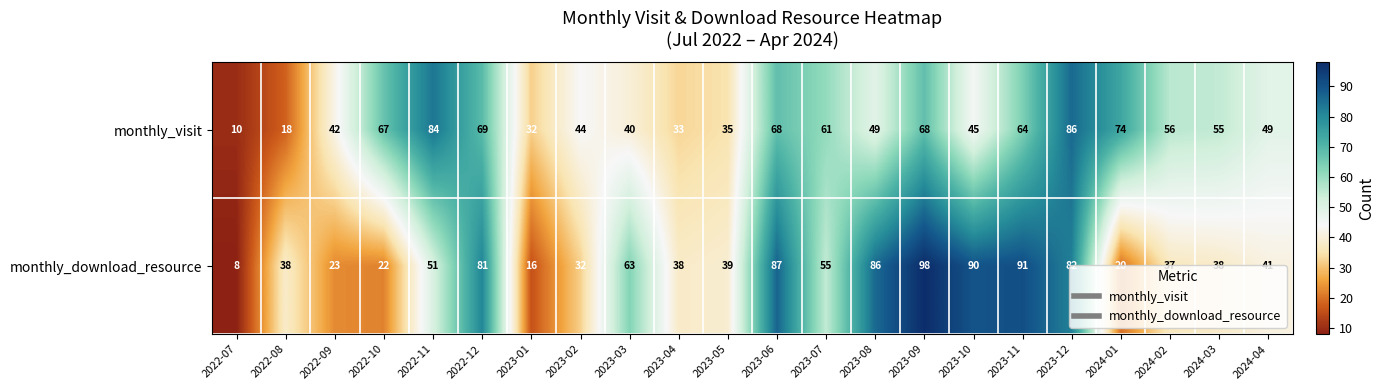

How many distinct data groups are displayed?

2